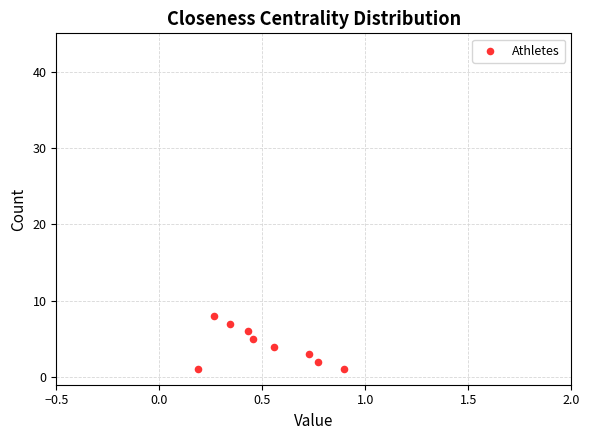

What is the range of Y values (max minus min)?

7